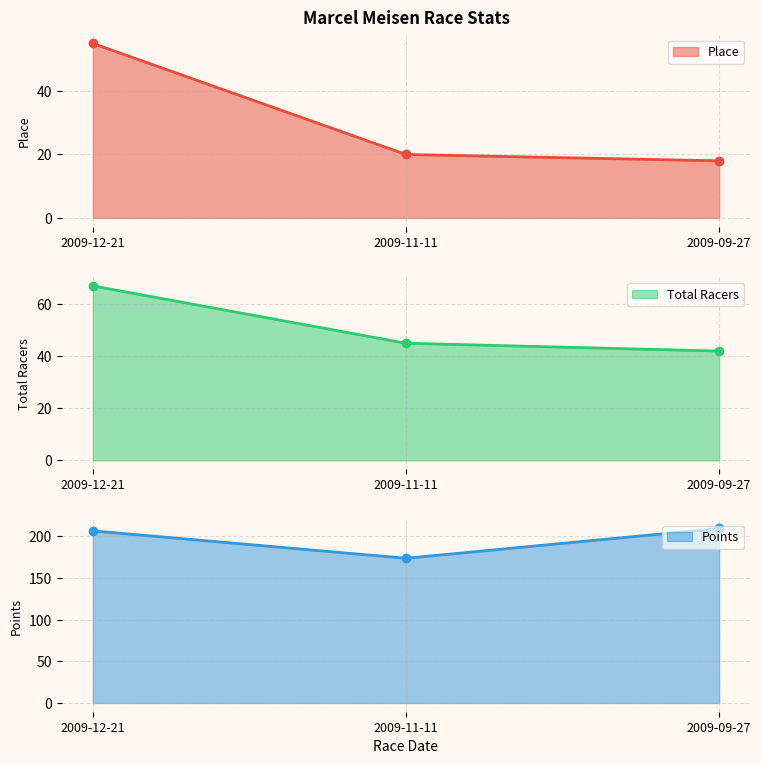

What is the approximate value of Total Racers at 2009-11-11?

45